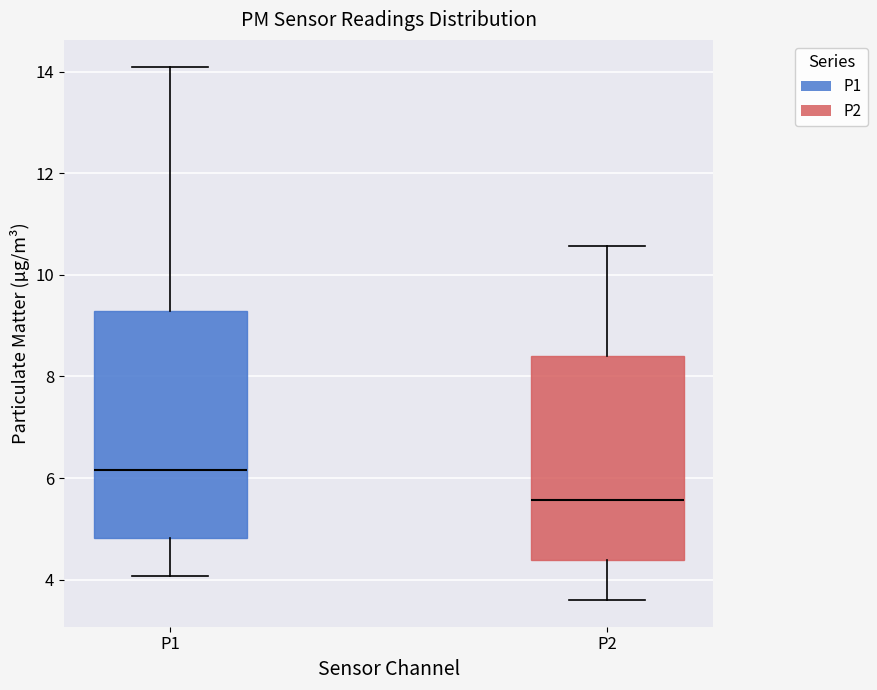

Reading left to right, read every box against the y-axis: the position of its median line, the range the box covers, and the ends of its whiskers. The values are not printed on the chart, so give them approximately, as read against the axis.

P1: median 6.2, box 4.8 to 9.2, whiskers 4.0 to 14.2
P2: median 5.6, box 4.4 to 8.4, whiskers 3.6 to 10.6